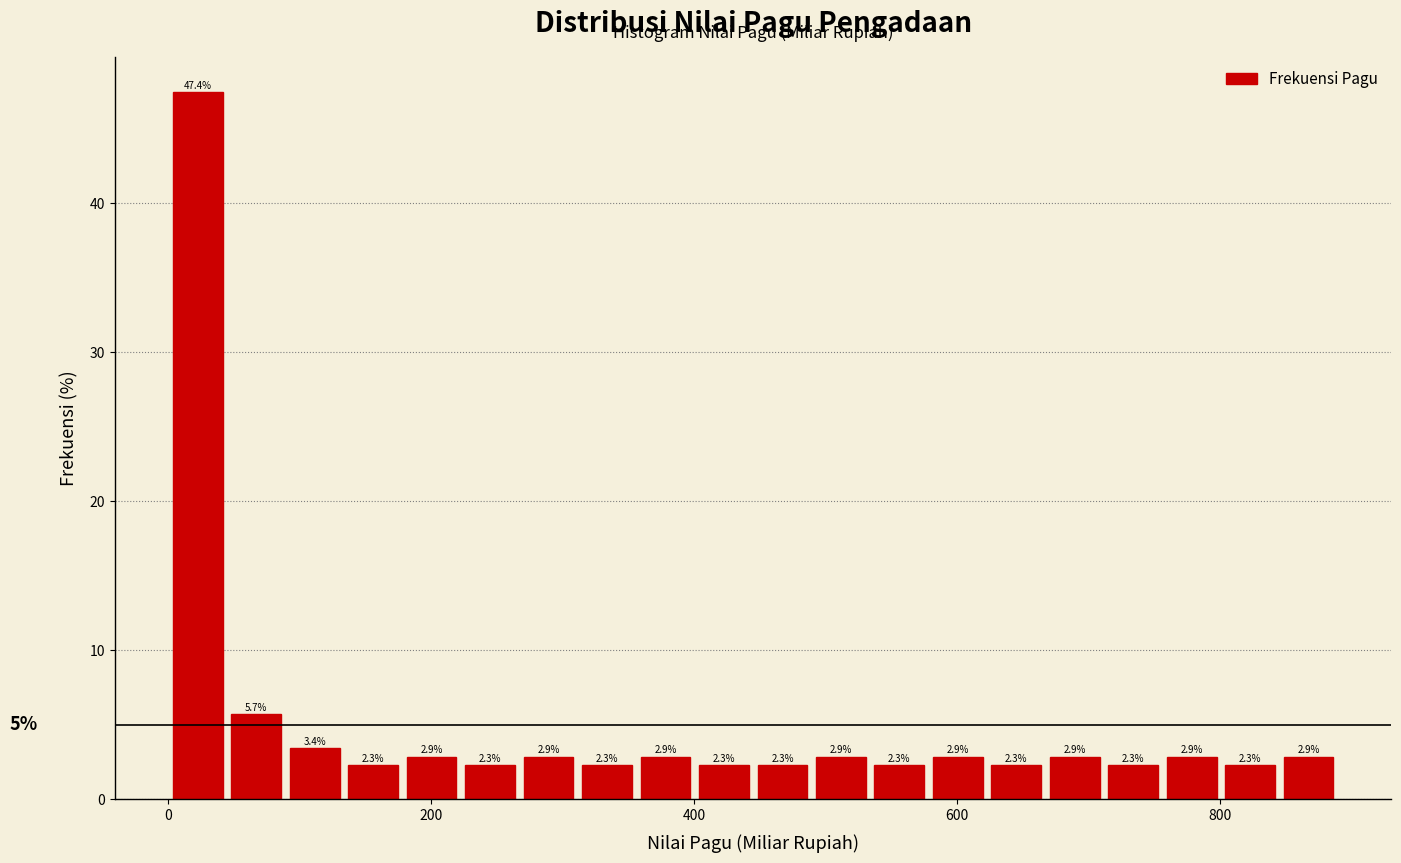

Read against the x-axis, roughly where is the centre of the tallest bar?

20